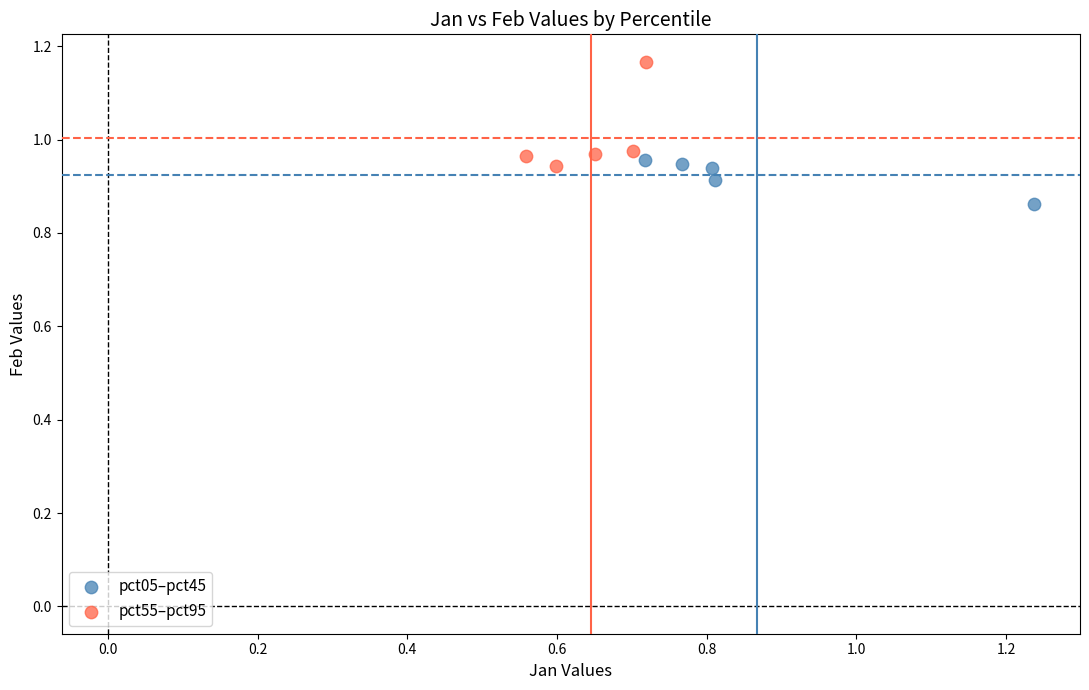

Which series contains the lowest Y value?

pct05–pct45